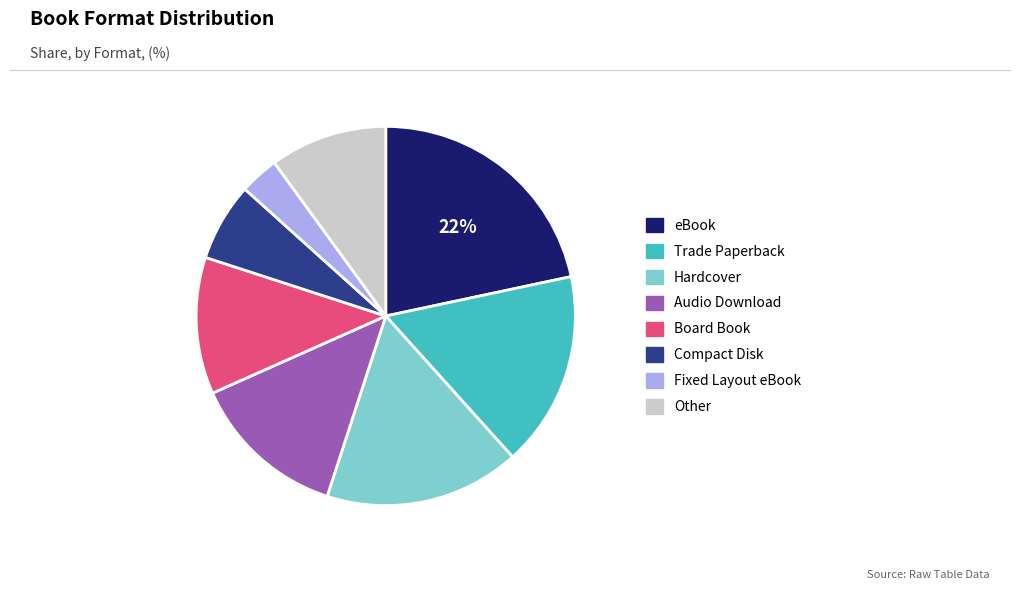

How many slices are in this pie chart?

8